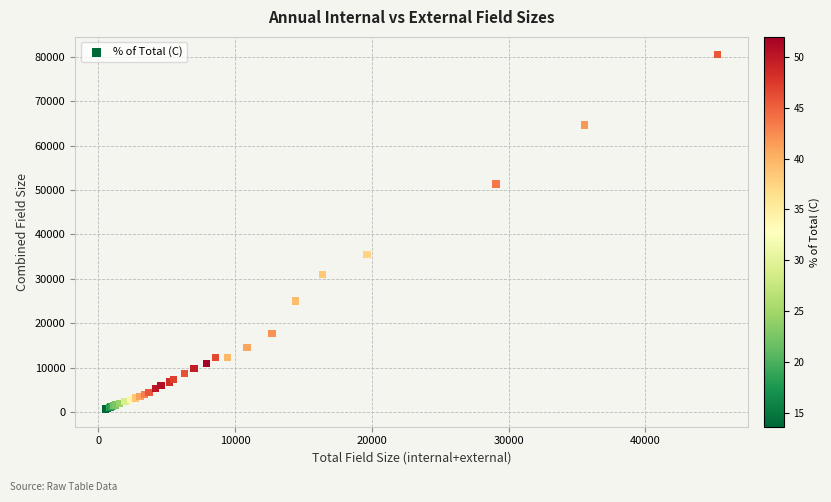

What Y value in the scatter plot is closest to 40594?

35474